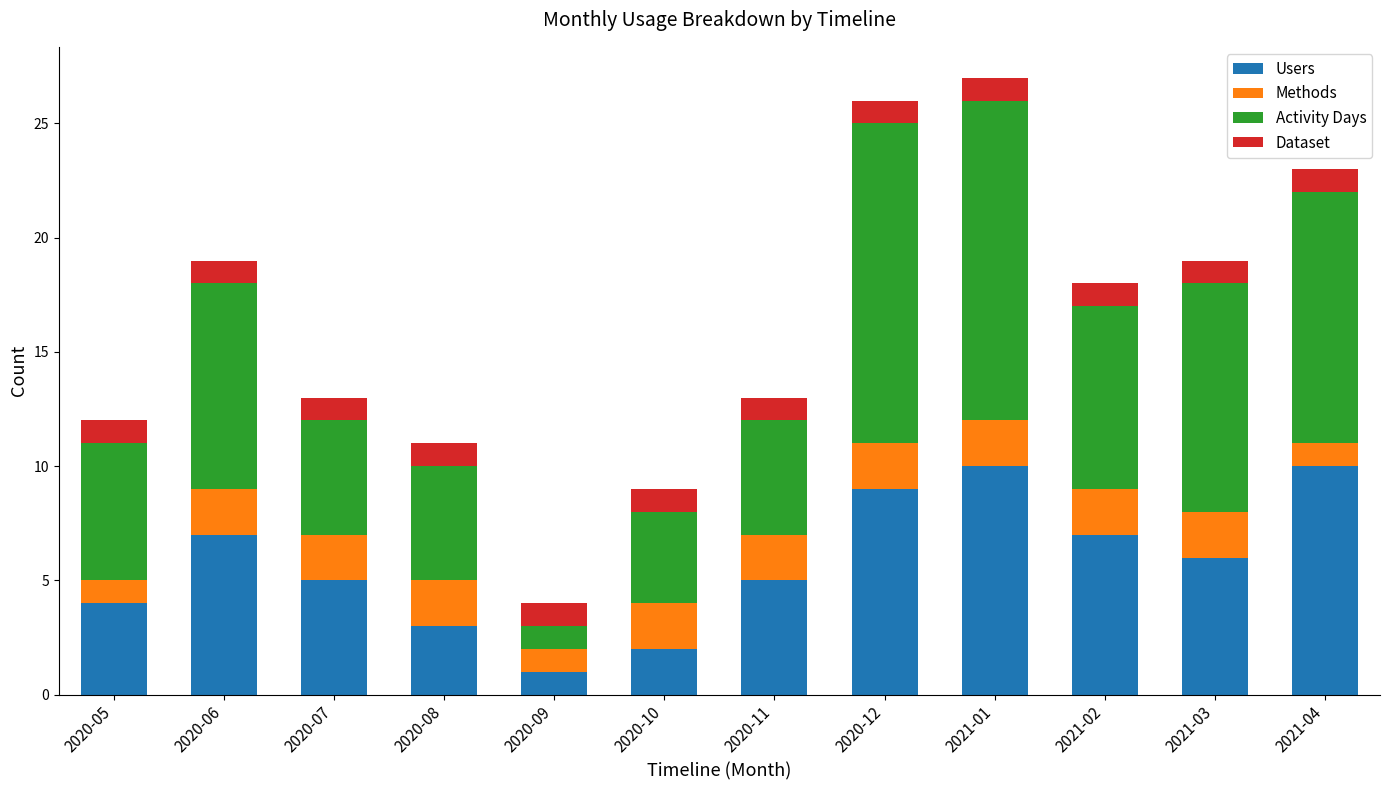

How many bars are there in total?

12